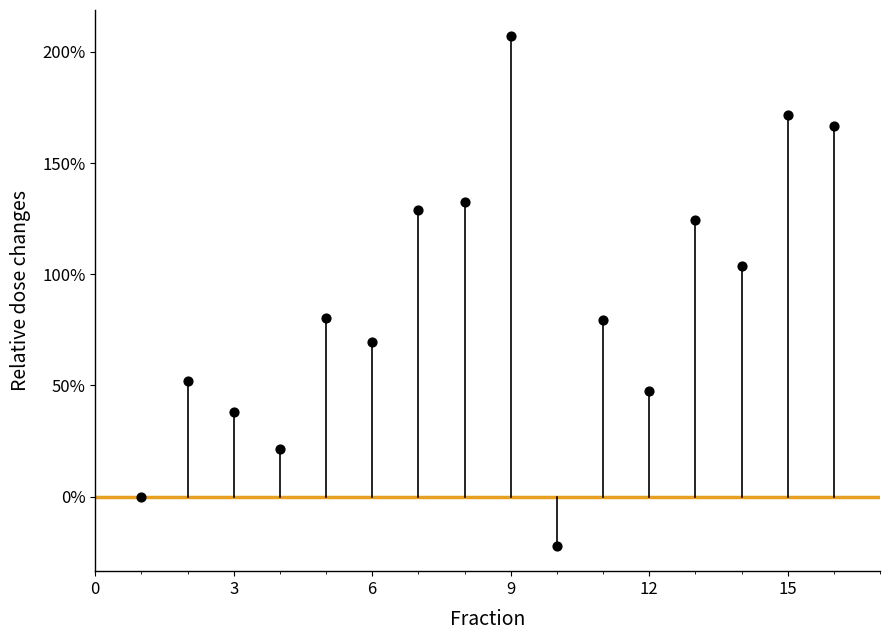

What is the range of X values (max minus min)?

15.0